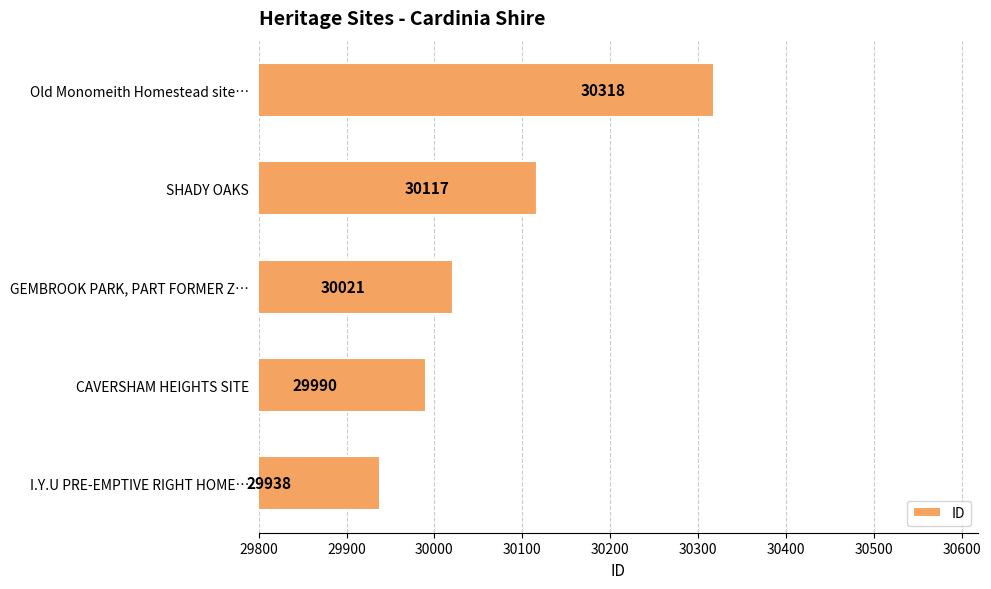

Approximately how many times larger is the value at Old Monomeith Homestead site… compared to CAVERSHAM HEIGHTS SITE?

1.0